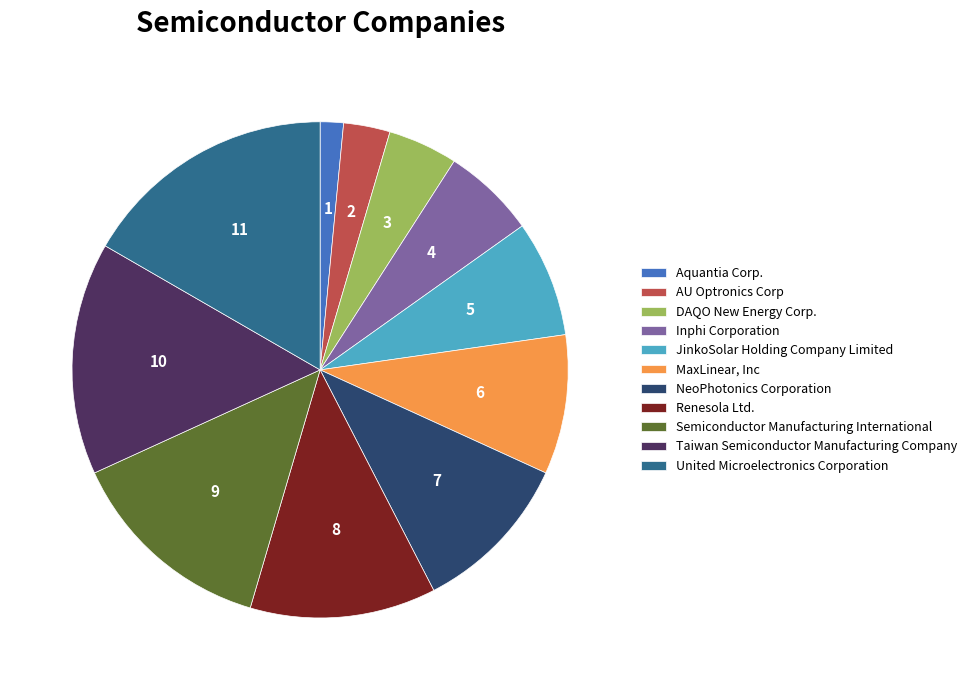

Is the sum of MaxLinear, Inc and United Microelectronics Corporation greater than half?

No